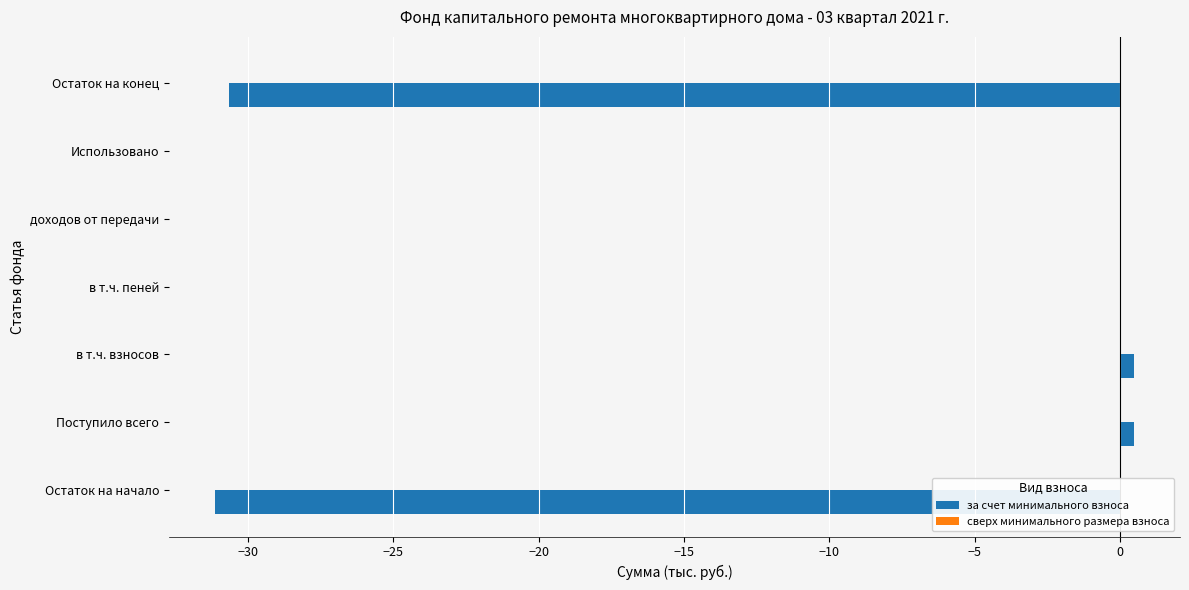

The chart shows a value of 15.3 at в т.ч. пеней. True or false?

False